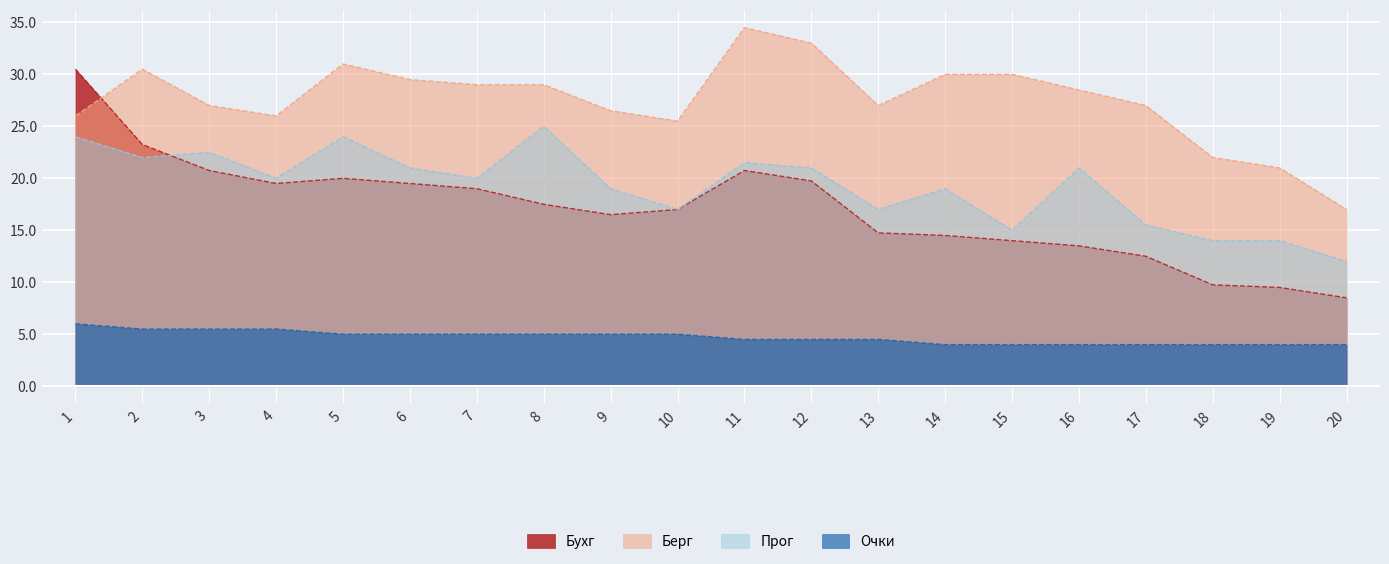

What are all the series names shown in the legend?

Бухг, Берг, Прог, Очки